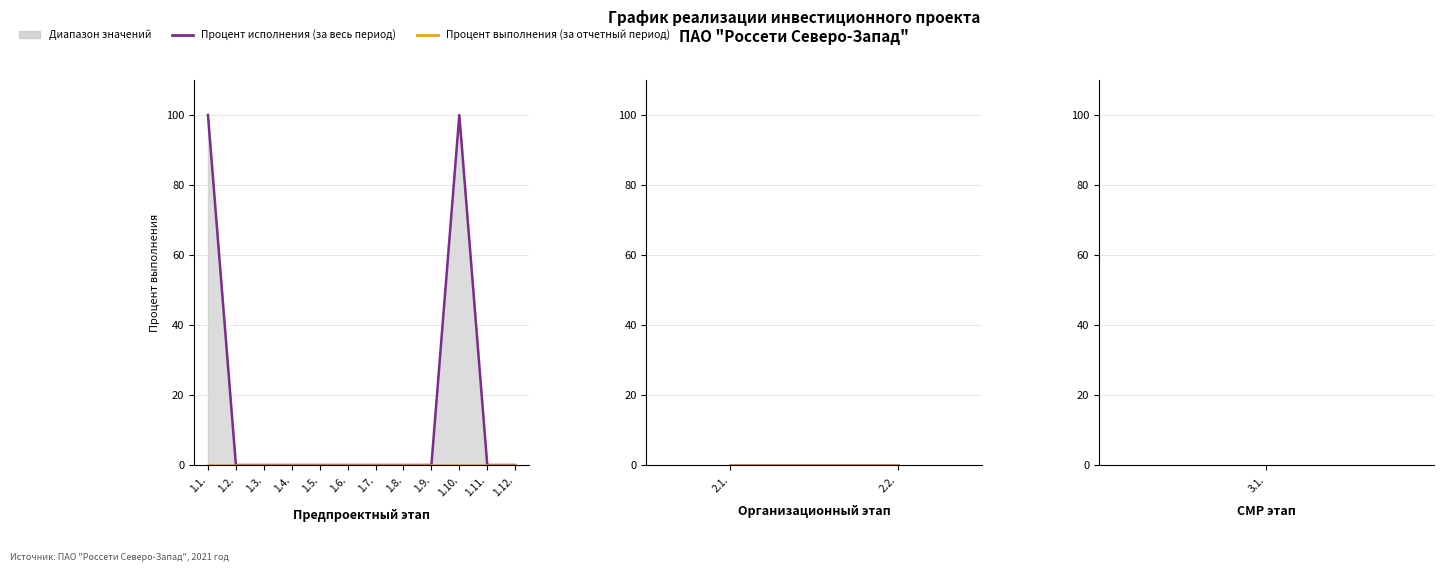

Between 1.3. and 1.6., which series saw the biggest shift?

Процент исполнения (за весь период)